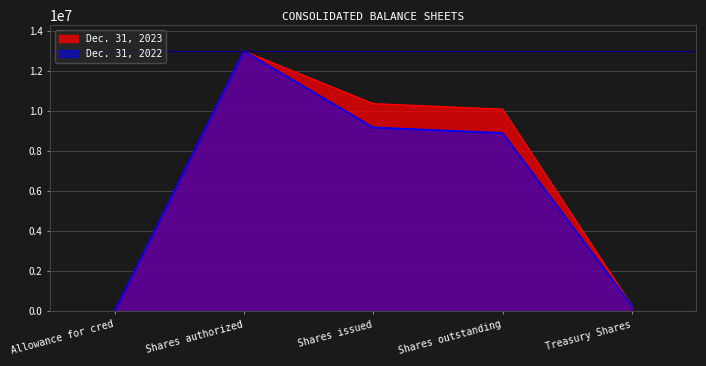

Which series has the largest total across all categories?

Dec. 31, 2023